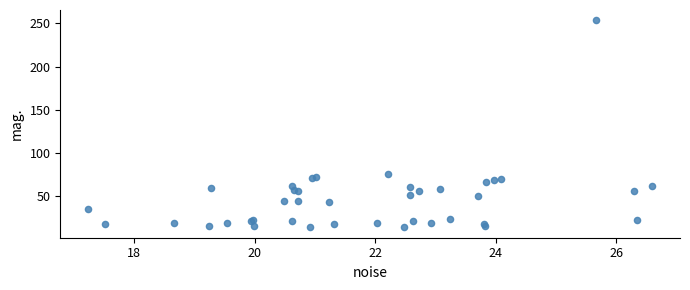

What Y value in the scatter plot is closest to 133?

75.9